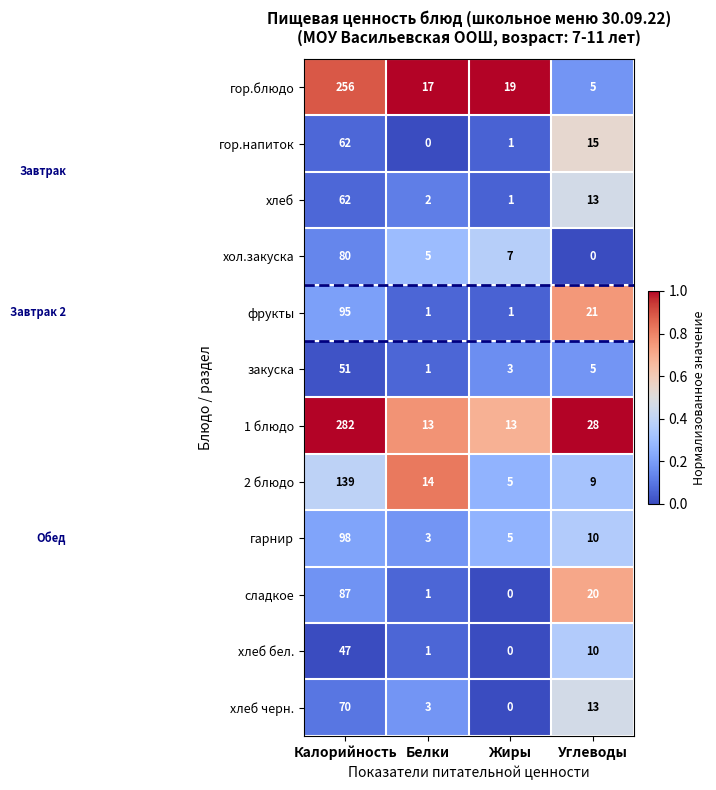

Count the number of categories in the chart.

4